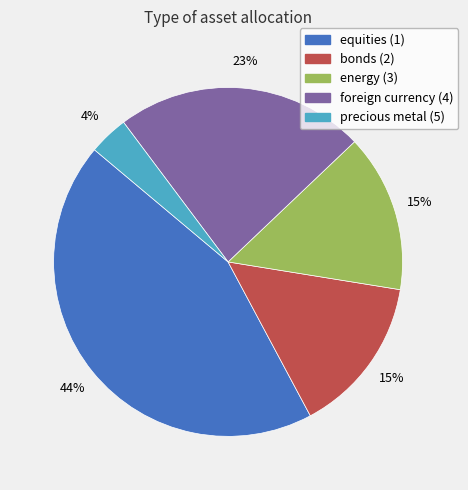

What is the largest slice in the pie chart?

equities (1)